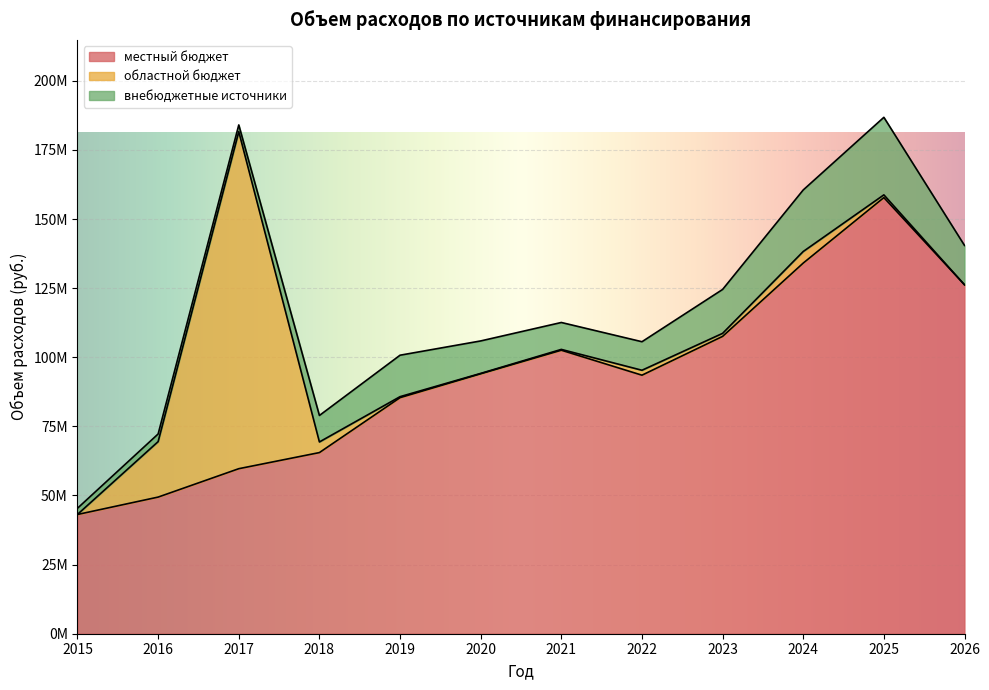

How many lines are shown in the chart?

3